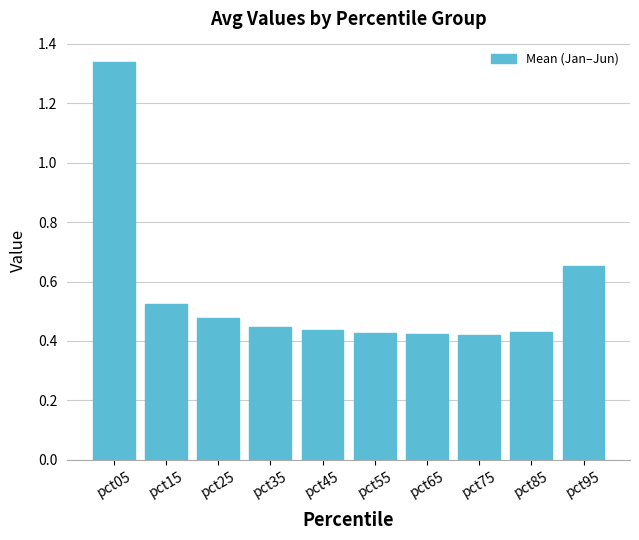

Which category has the highest value across all series?

pct05